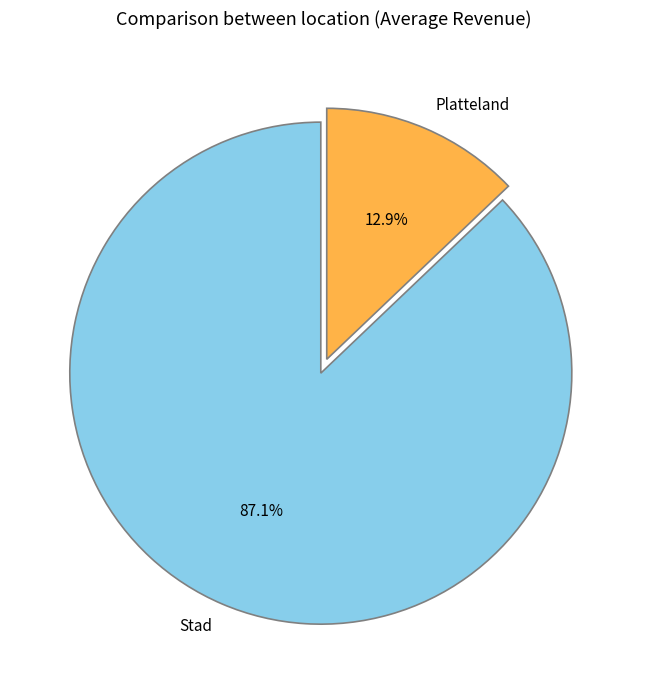

Which slice is the smallest?

Platteland